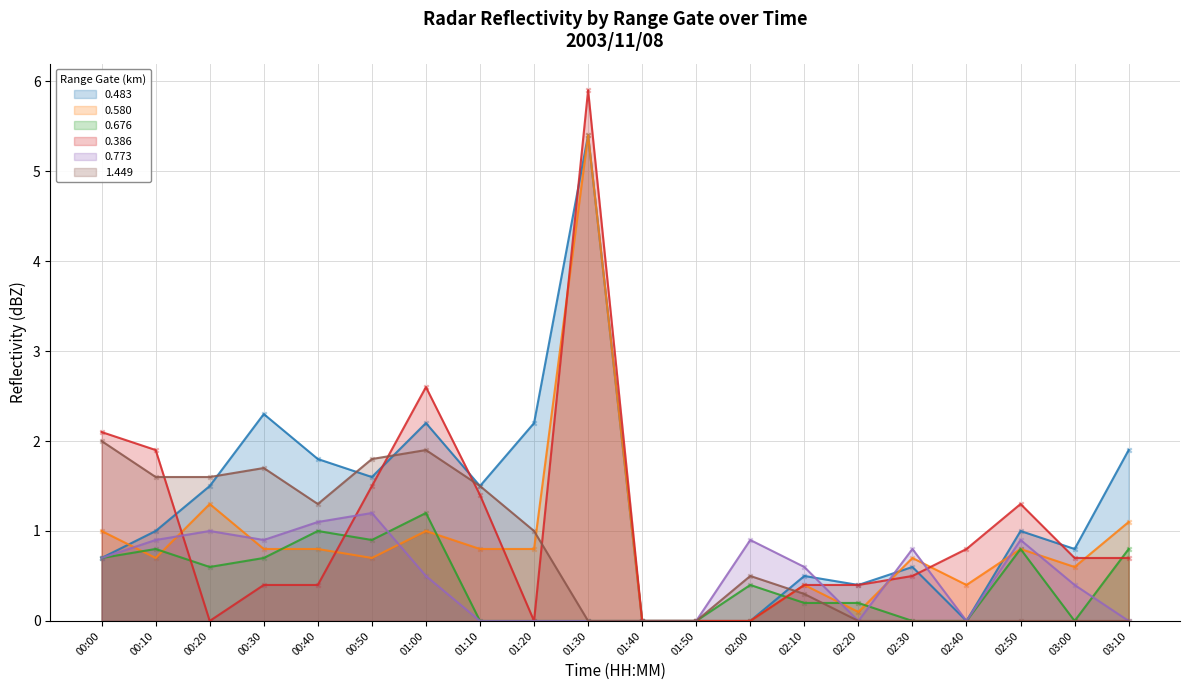

What are all the series names shown in the legend?

0.483, 0.580, 0.676, 0.386, 0.773, 1.449